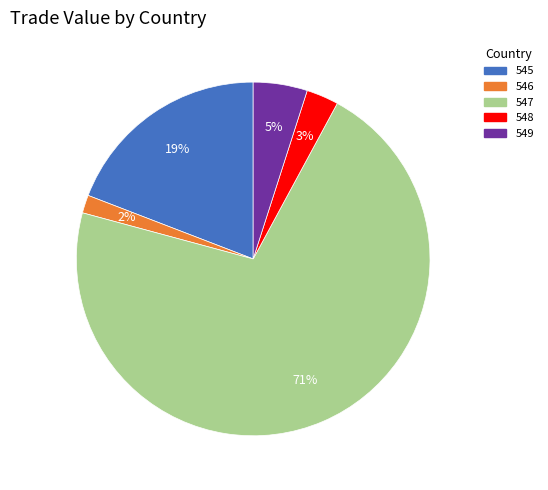

Is the sum of 548 and 547 greater than half?

Yes